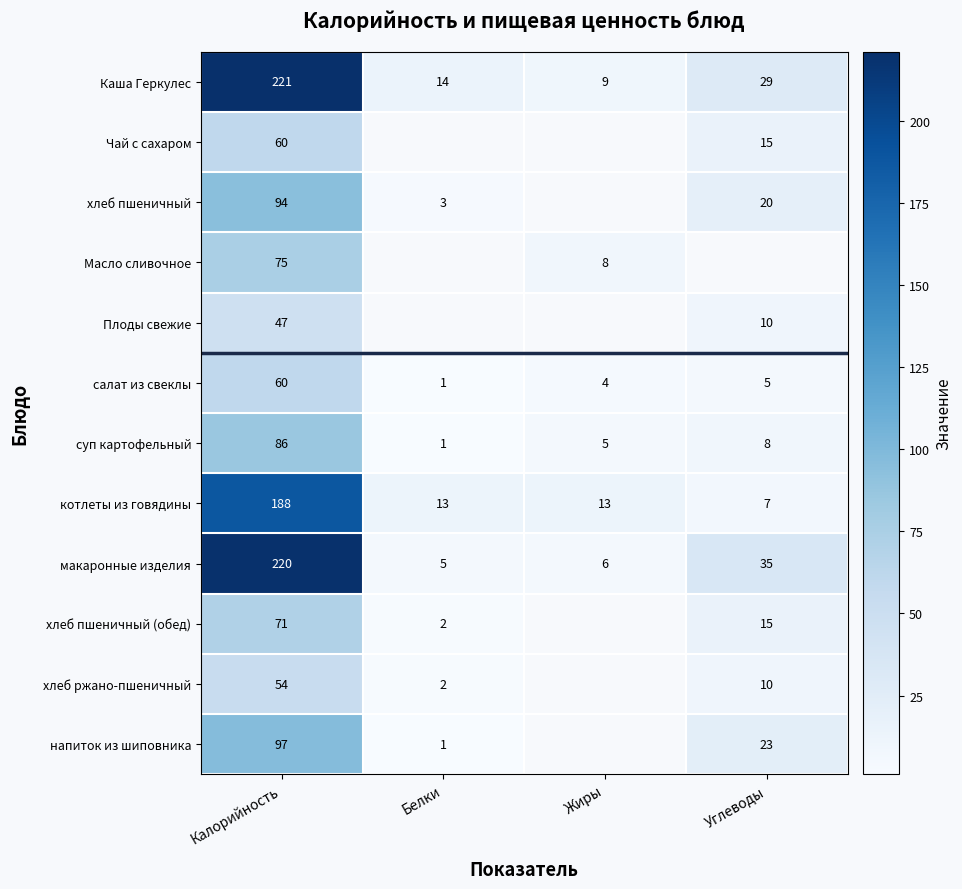

What is the highest value of the суп картофельный series?

86